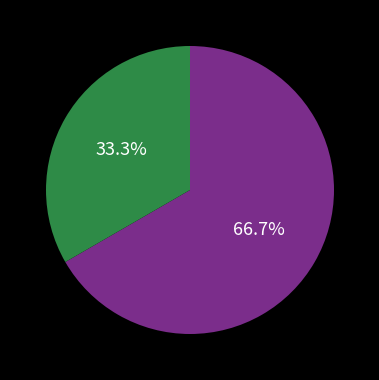

Does any single category account for the majority?

Yes